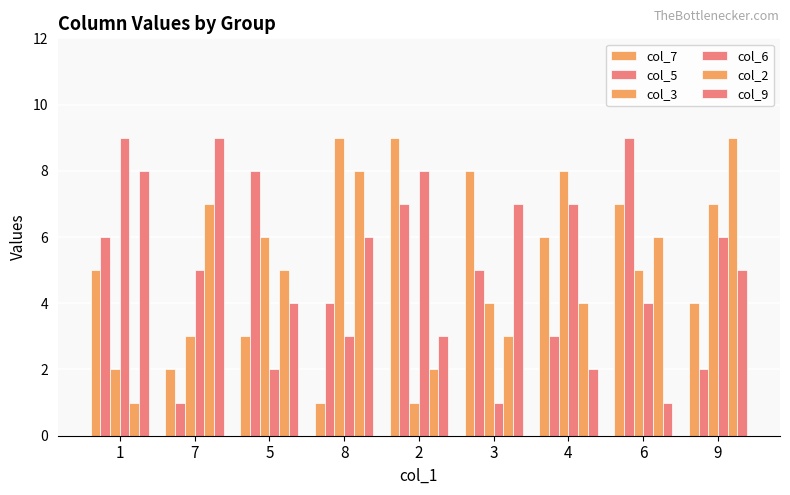

Which has a higher value, 2 or 6?

2